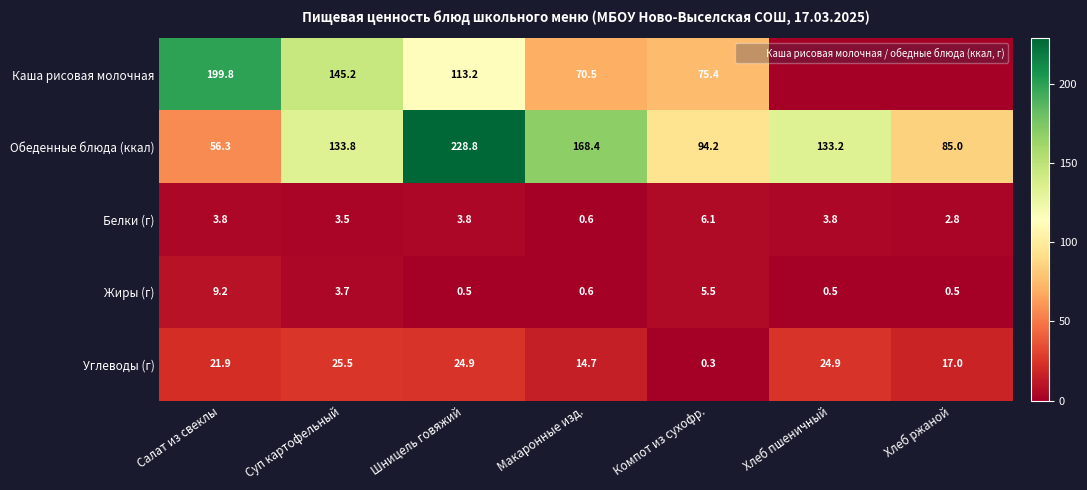

At how many categories does at least one series exceed 55?

7